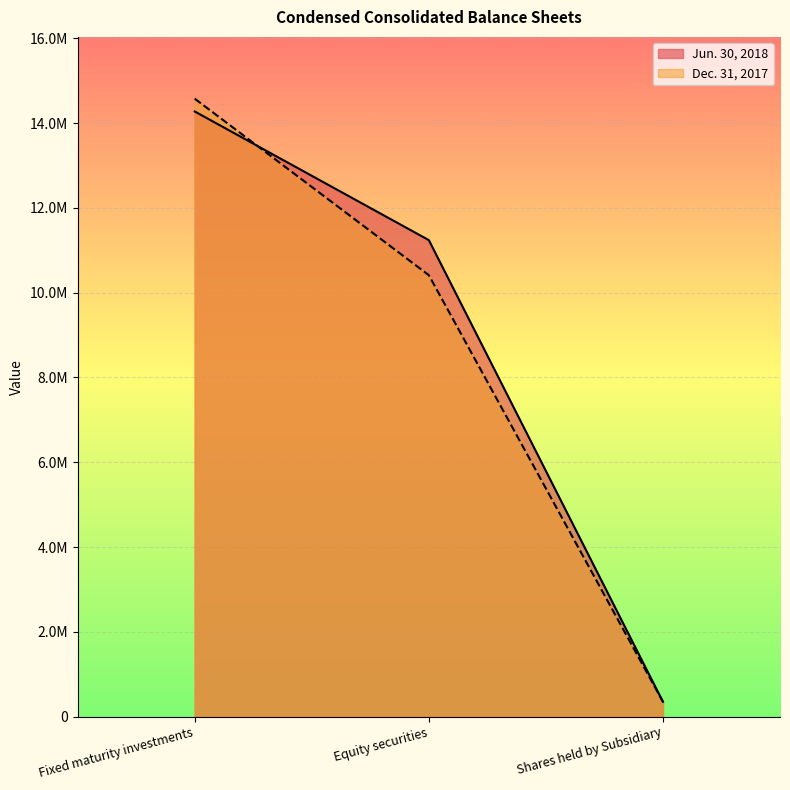

What are all the series names shown in the legend?

Jun. 30, 2018, Dec. 31, 2017